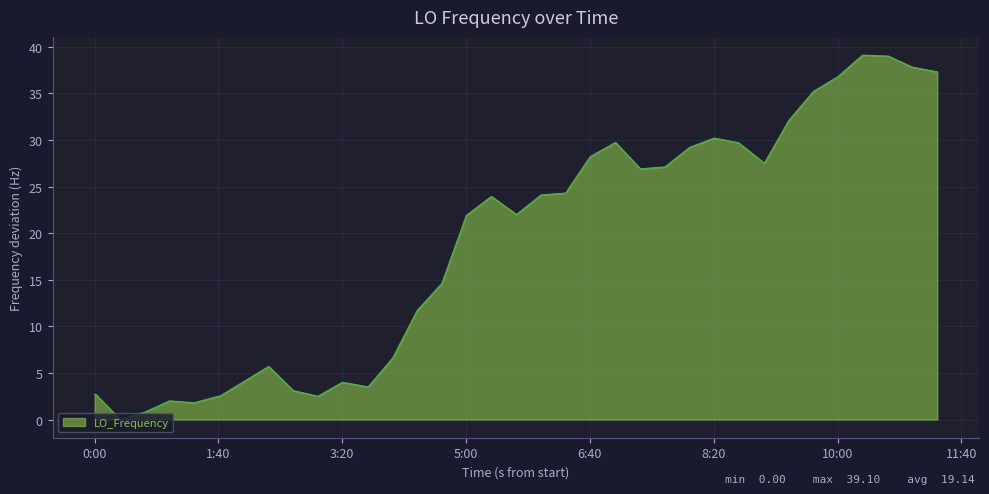

What is the difference between the maximum and minimum values?

39.1